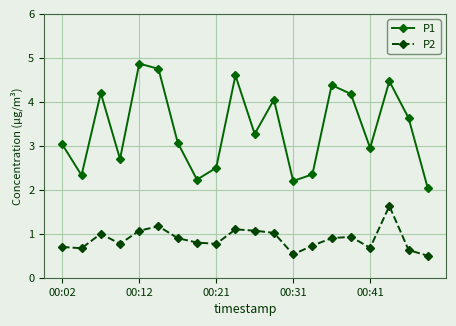

Which series has the widest spread of values?

P1